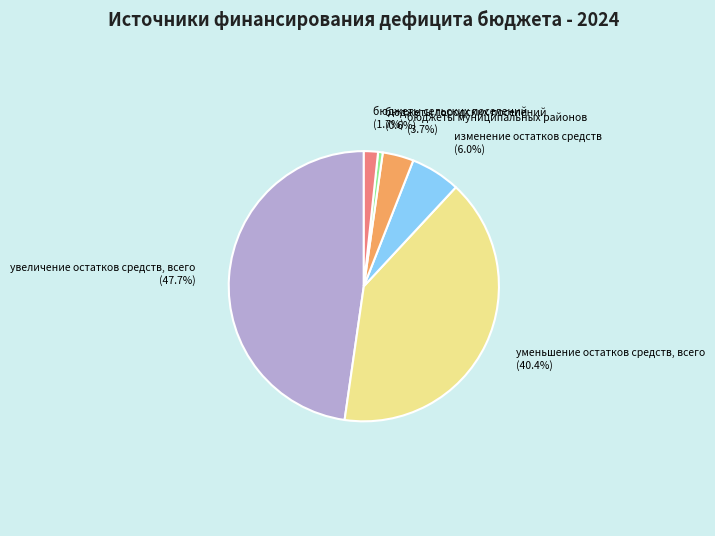

To the nearest percent, what percentage of the pie is уменьшение остатков средств, всего?

40%